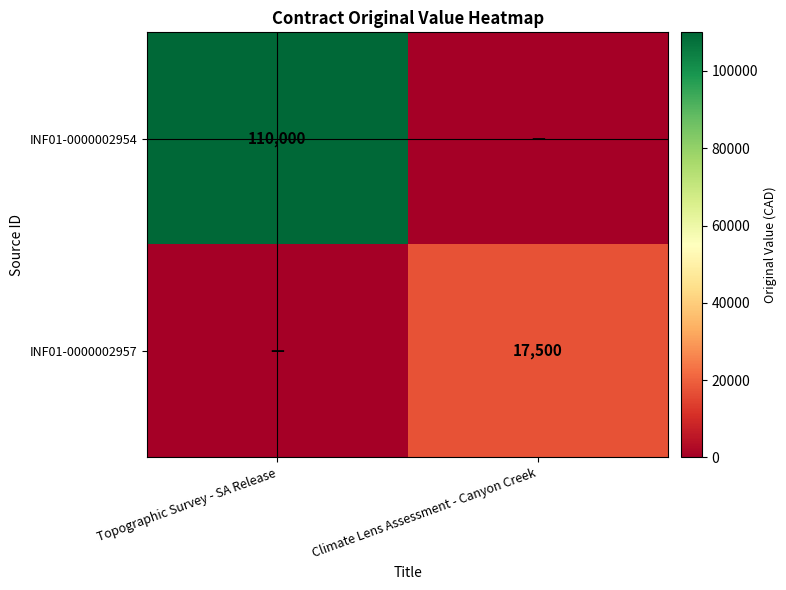

True or false: INF01-0000002954 has a value of 25027 at Topographic Survey - SA Release.

False